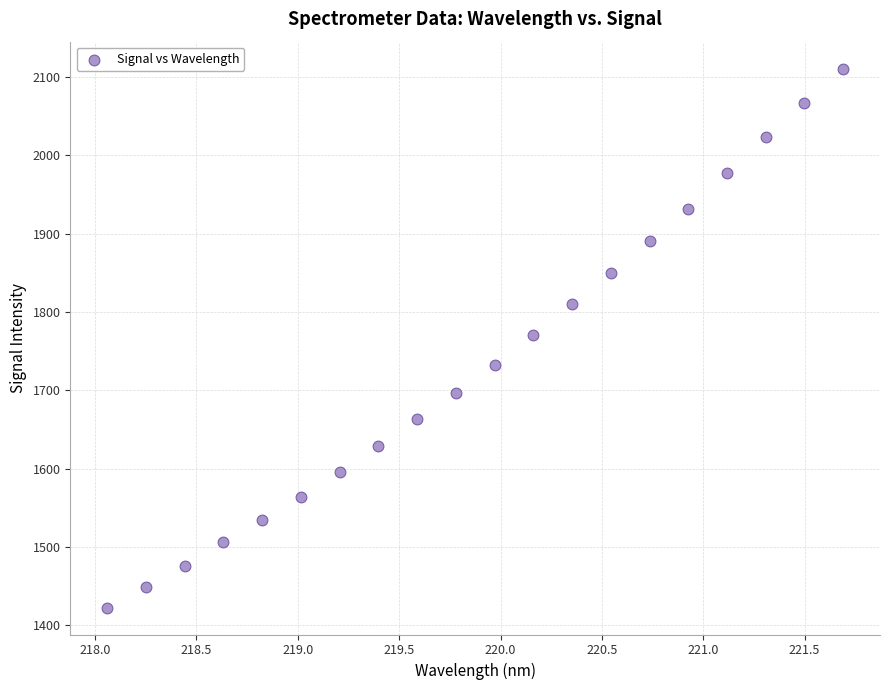

What is the range of X values (max minus min)?

3.6